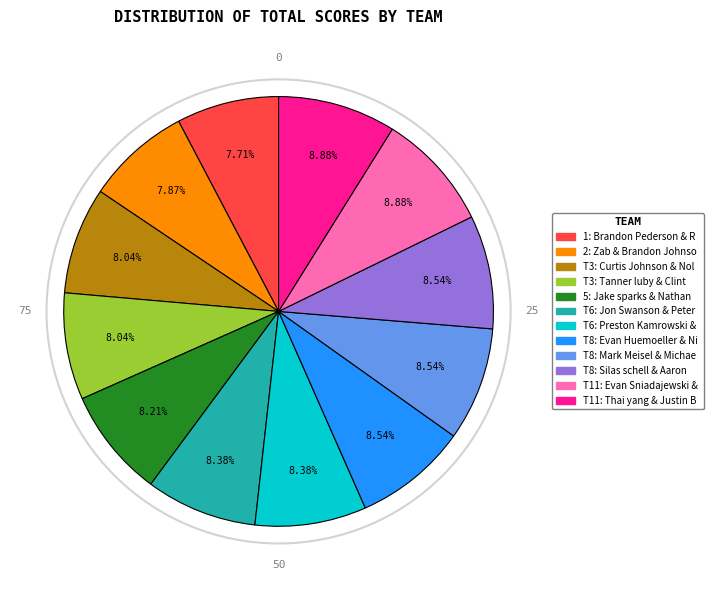

Is there a majority slice in this chart?

No